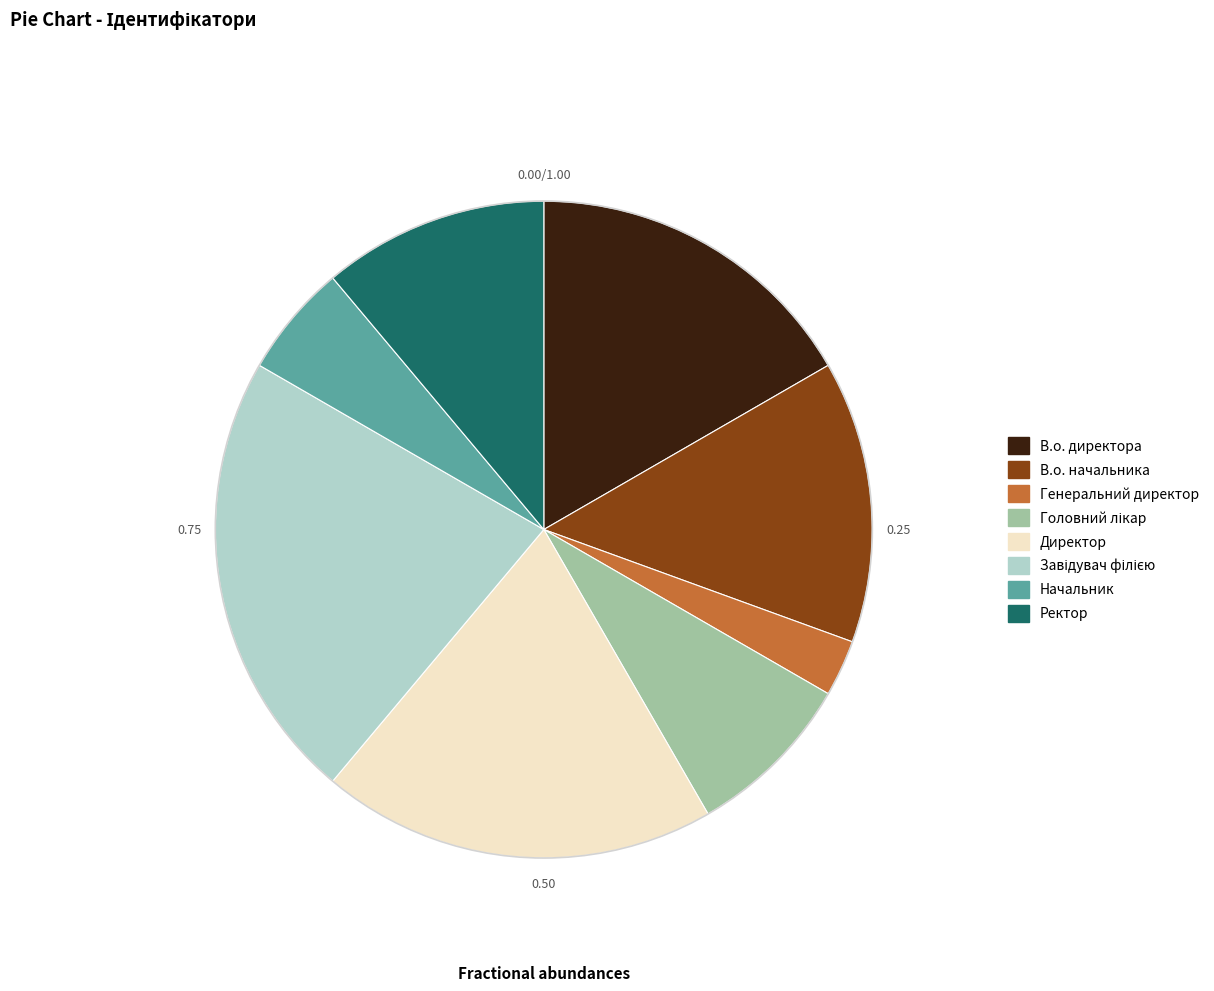

Does Генеральний директор account for over 50% of the chart?

No